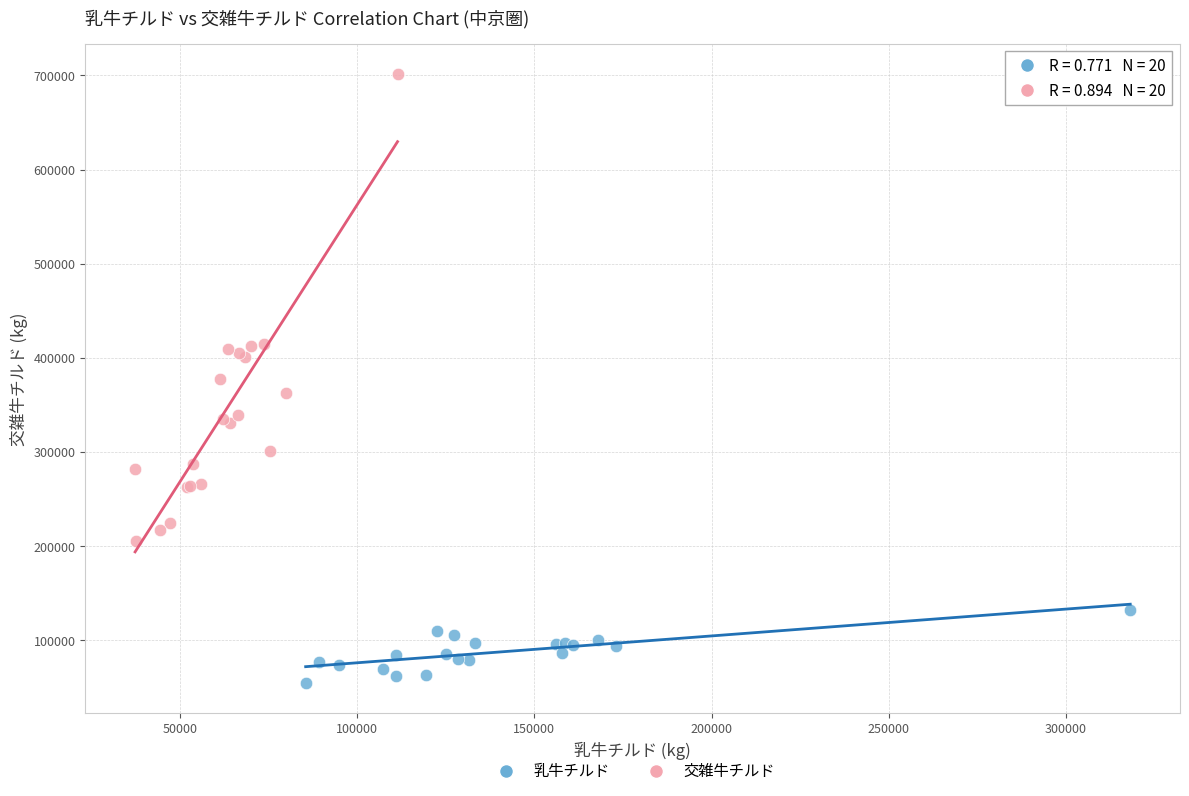

Which series reaches the maximum Y coordinate?

交雑牛チルド